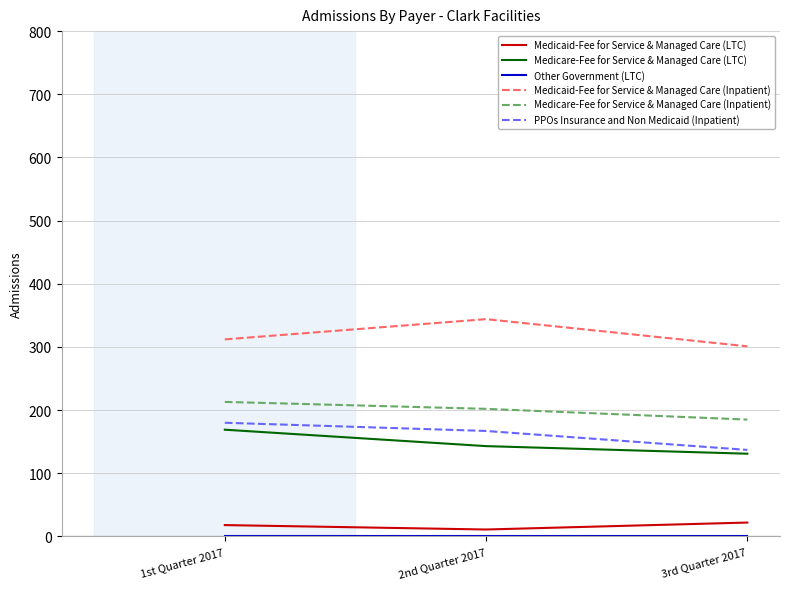

The value of Medicaid-Fee for Service & Managed Care (Inpatient) at 2nd Quarter 2017 is 214. True or false?

False